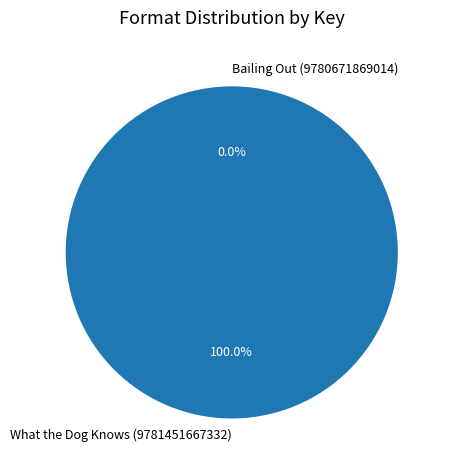

Count the number of slices in the pie.

2